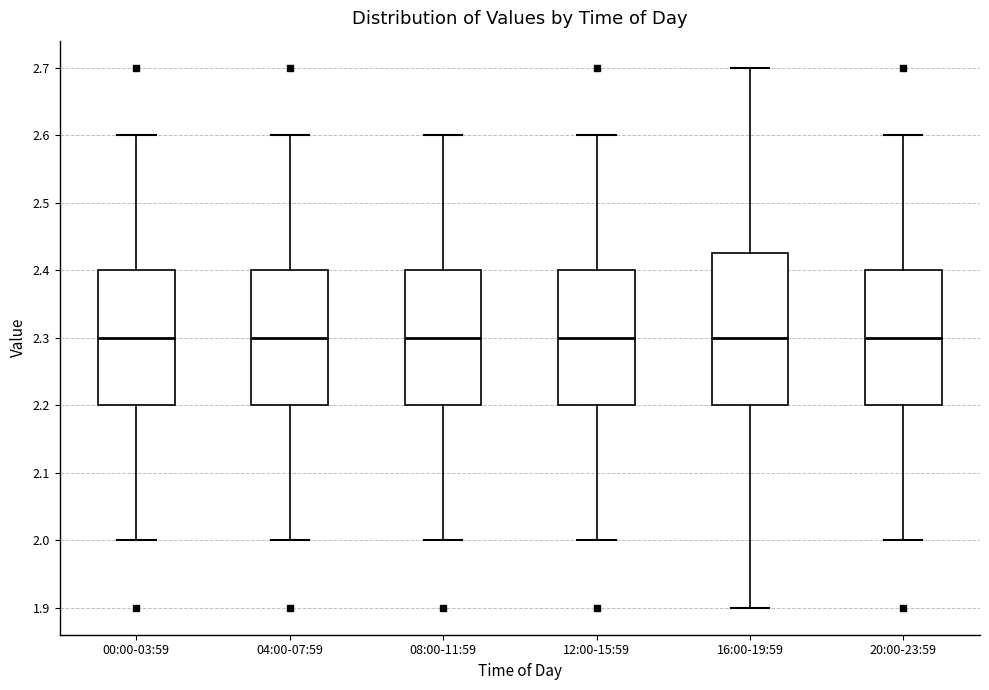

Reading left to right, read every box against the y-axis: the position of its median line, the range the box covers, and the ends of its whiskers. The values are not printed on the chart, so give them approximately, as read against the axis.

00:00-03:59: median 2.30, box 2.20 to 2.40, whiskers 2.00 to 2.60
04:00-07:59: median 2.30, box 2.20 to 2.40, whiskers 2.00 to 2.60
08:00-11:59: median 2.30, box 2.20 to 2.40, whiskers 2.00 to 2.60
12:00-15:59: median 2.30, box 2.20 to 2.40, whiskers 2.00 to 2.60
16:00-19:59: median 2.30, box 2.20 to 2.43, whiskers 1.90 to 2.70
20:00-23:59: median 2.30, box 2.20 to 2.40, whiskers 2.00 to 2.60